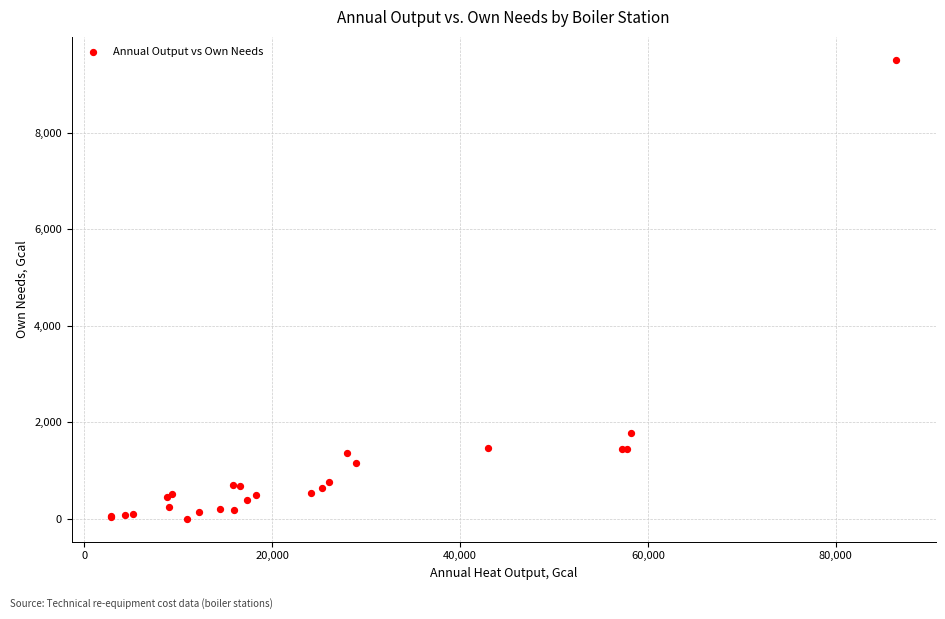

What Y value in the scatter plot is closest to 4757?

1770.8